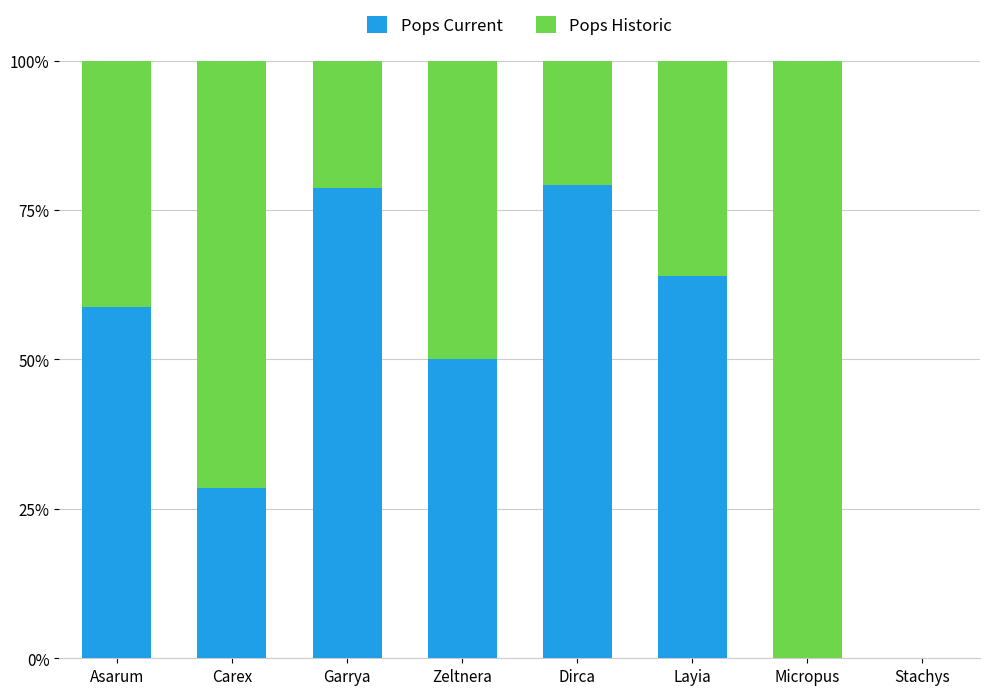

What is the sum of the Pops Current values at Layia and Garrya?

142.7